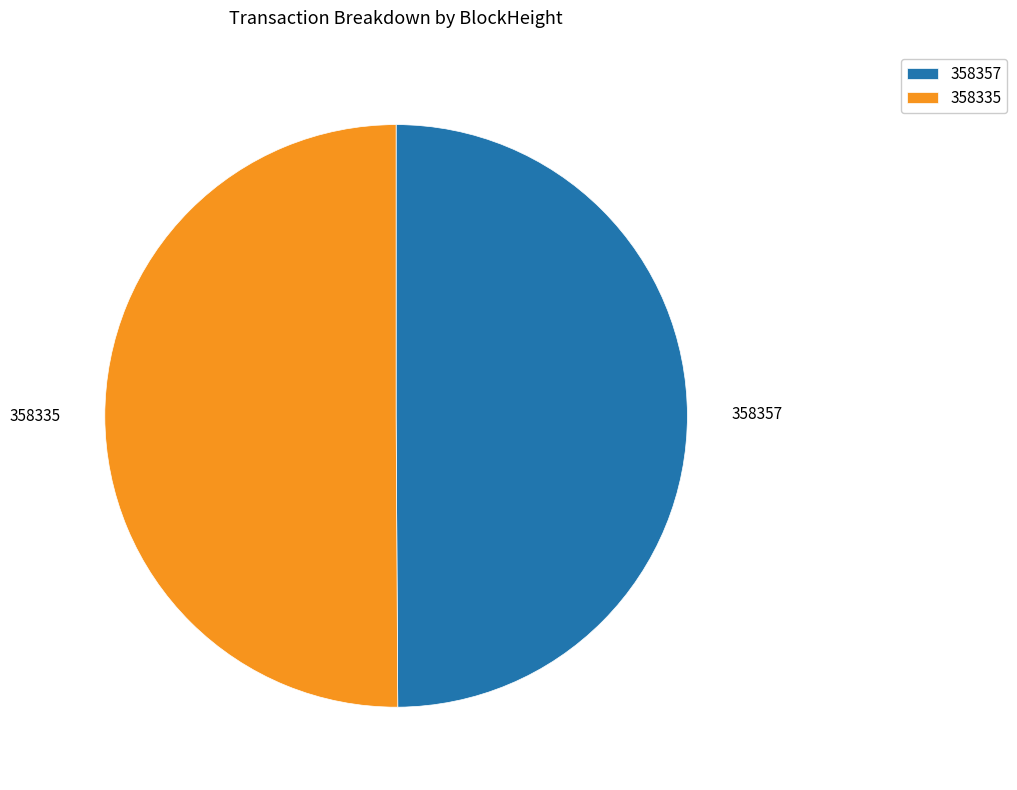

The 358357 slice represents 50% of the pie. True or false?

True